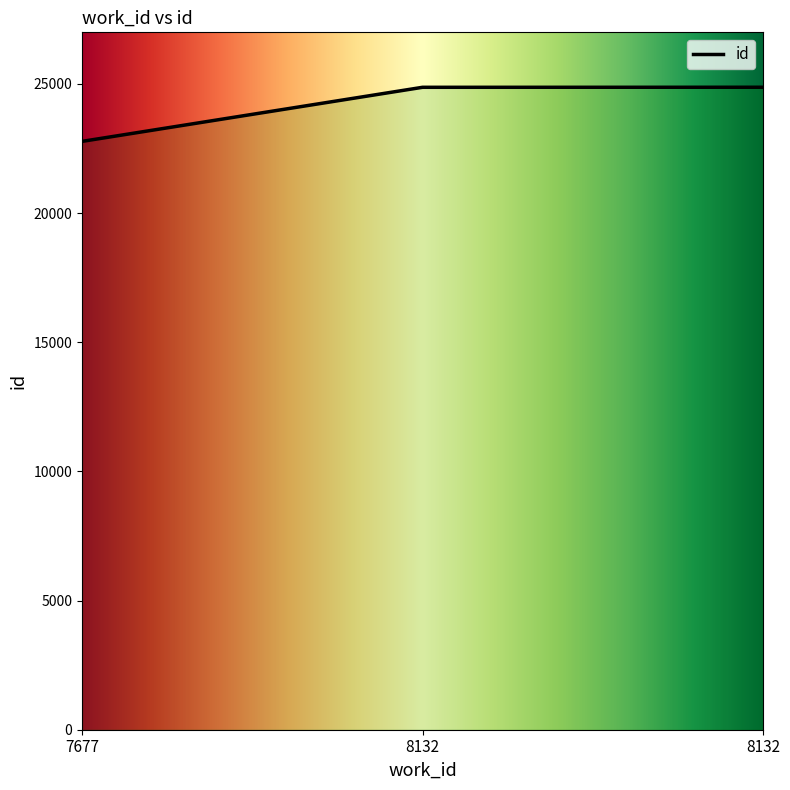

List the labels in order of value, smallest first.

7677, 8132, 8132